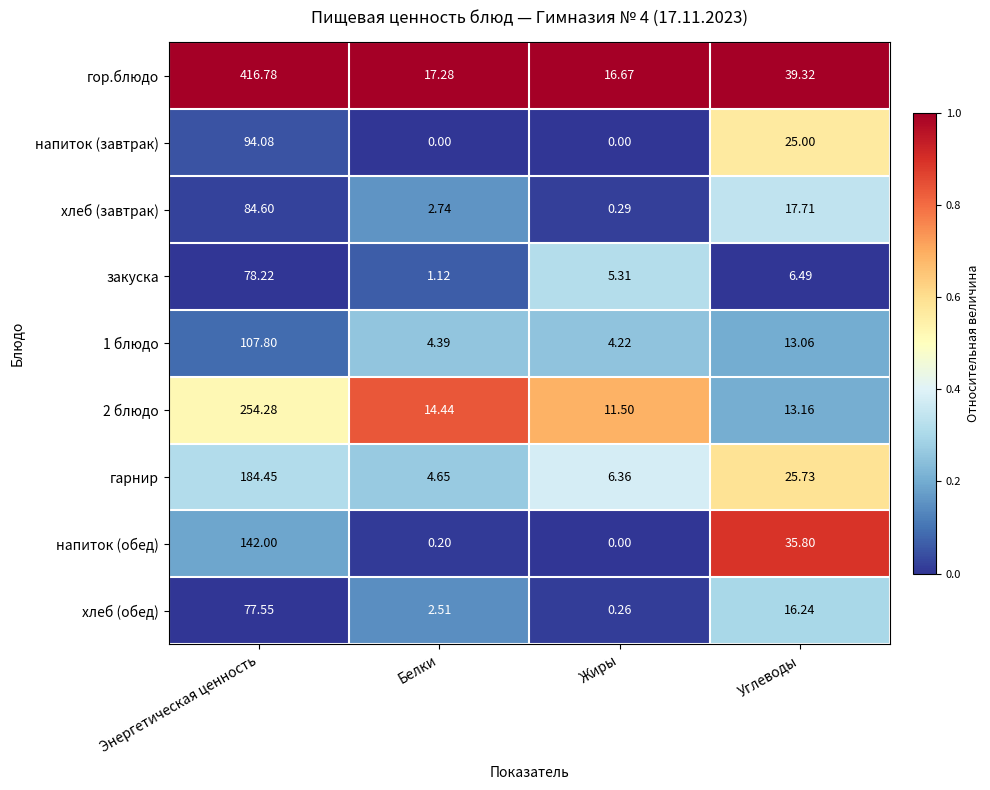

Which category has the highest value in the напиток (завтрак) series?

Энергетическая ценность